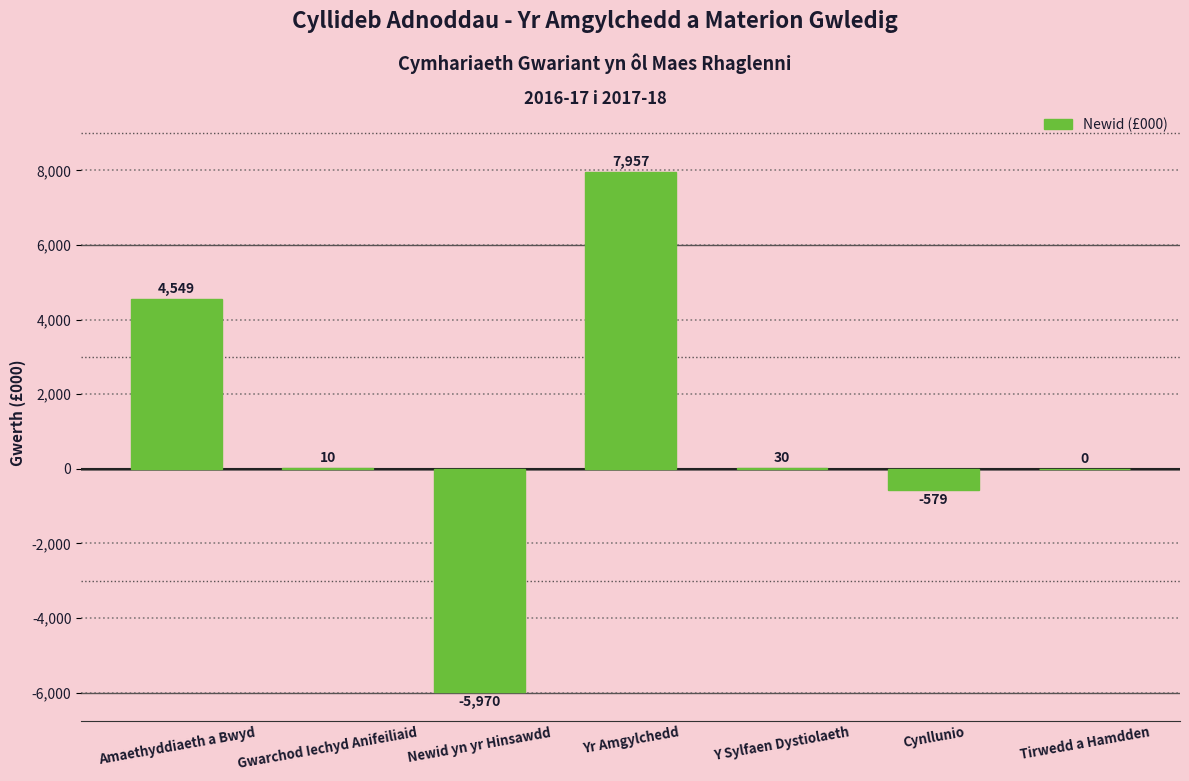

Reading right to left, list all the values displayed in this chart.

0	-579	30	7957	-5970	10	4549